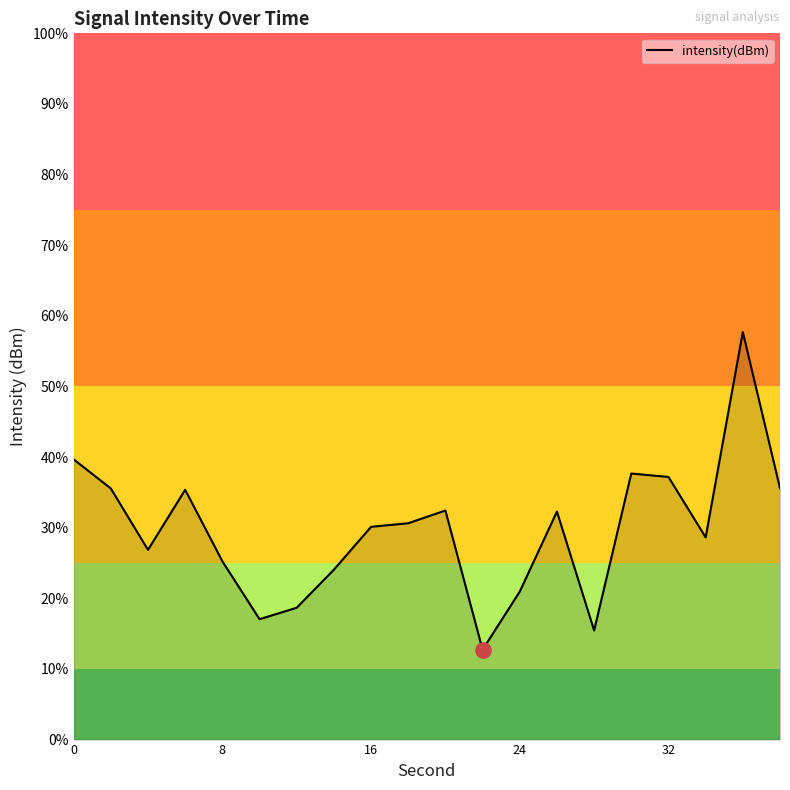

What is the difference between the maximum and minimum values?

45.0